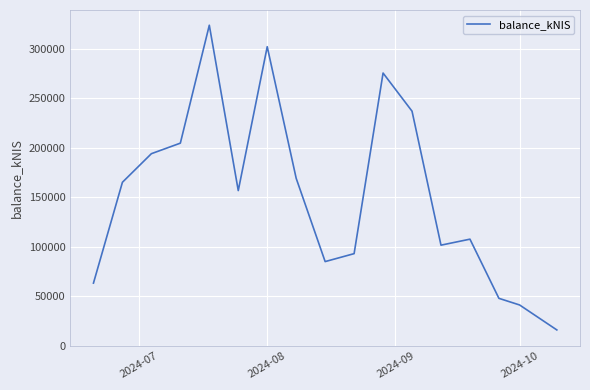

What is the smallest value displayed?

16146.9